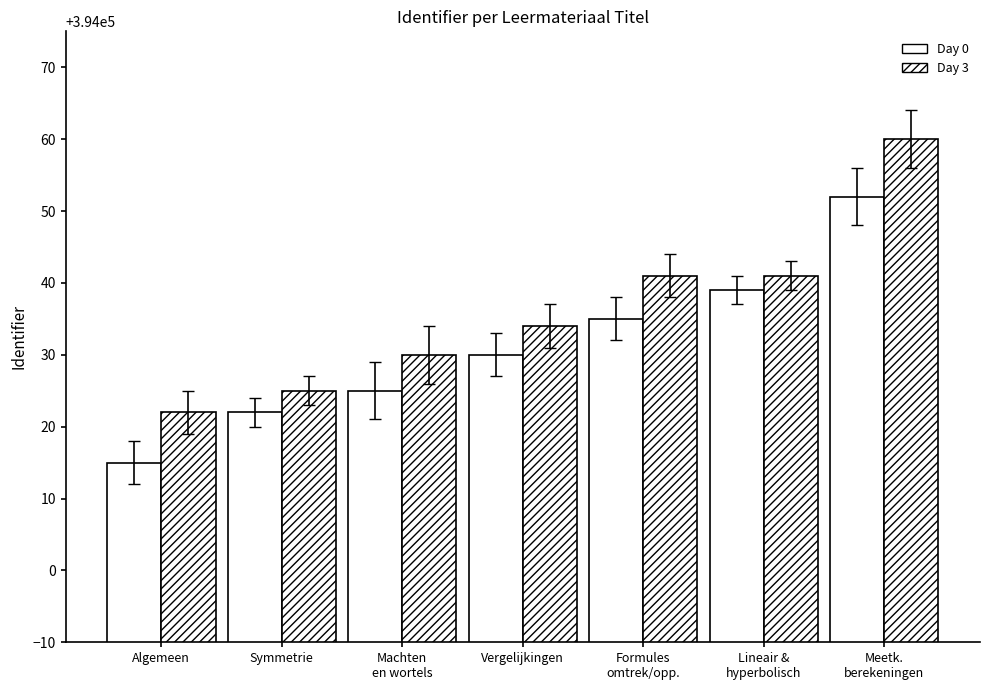

At which category is the sum across all series the highest?

Meetk.
berekeningen